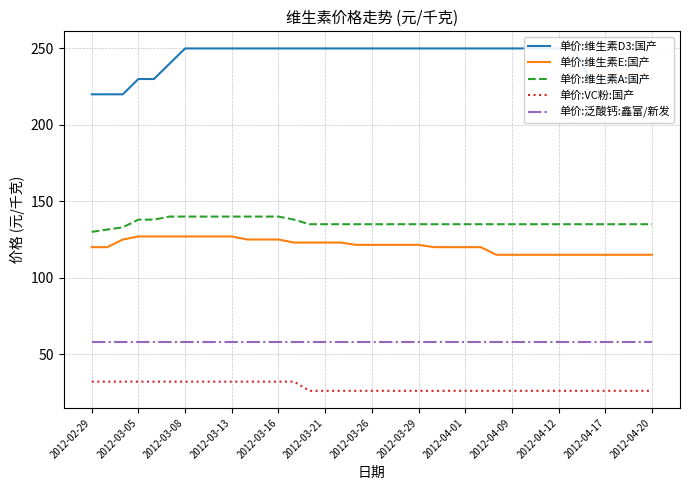

How many 单价:VC粉:国产 values are between 26 and 32?

37